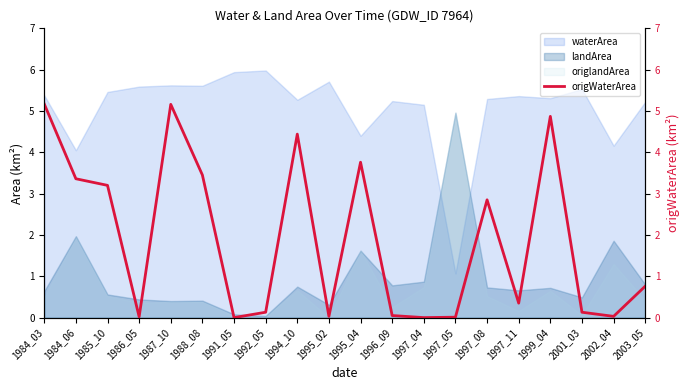

What is the maximum value for landArea?

5.0